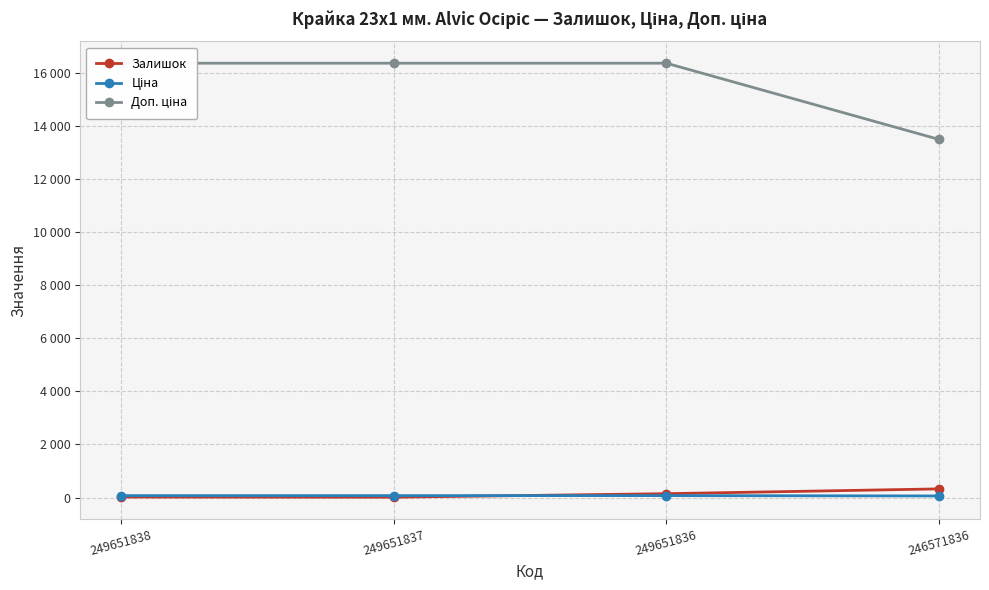

What is the difference between the second highest and minimum values in the Залишок series?

132.0